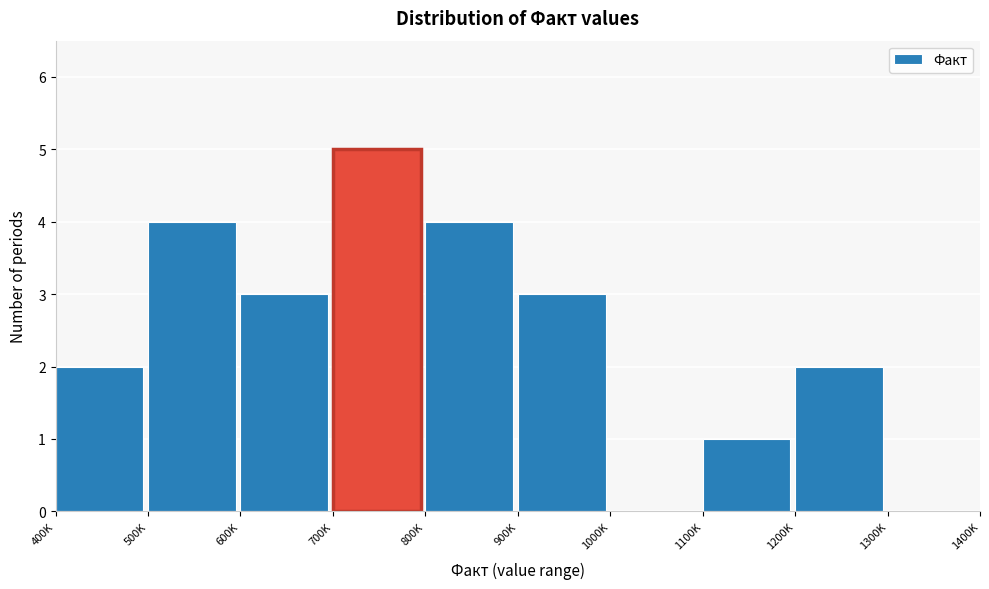

Reading right to left, what are all the values shown in this chart?

1300K=0	1200K=2	1100K=1	1000K=0	900K=3	800K=4	700K=5	600K=3	500K=4	400K=2